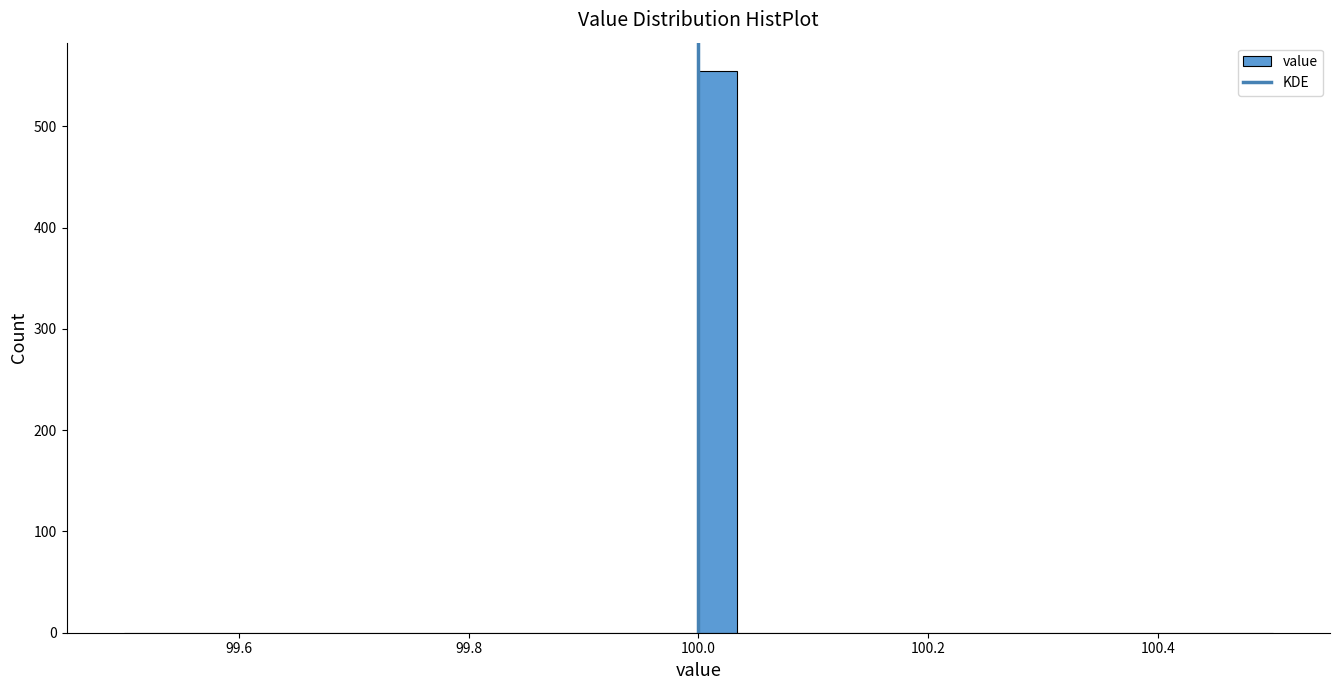

Read against the x-axis, roughly where is the centre of the tallest bar?

100.02